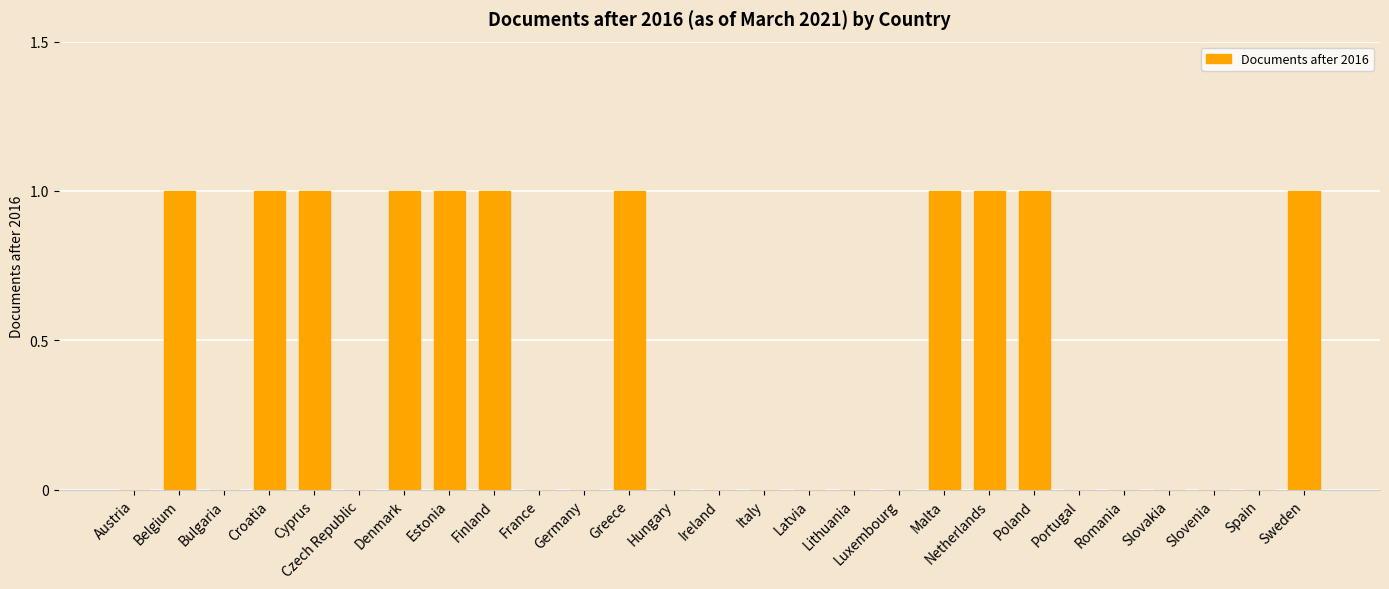

The chart shows a value of 2 at Belgium. True or false?

False